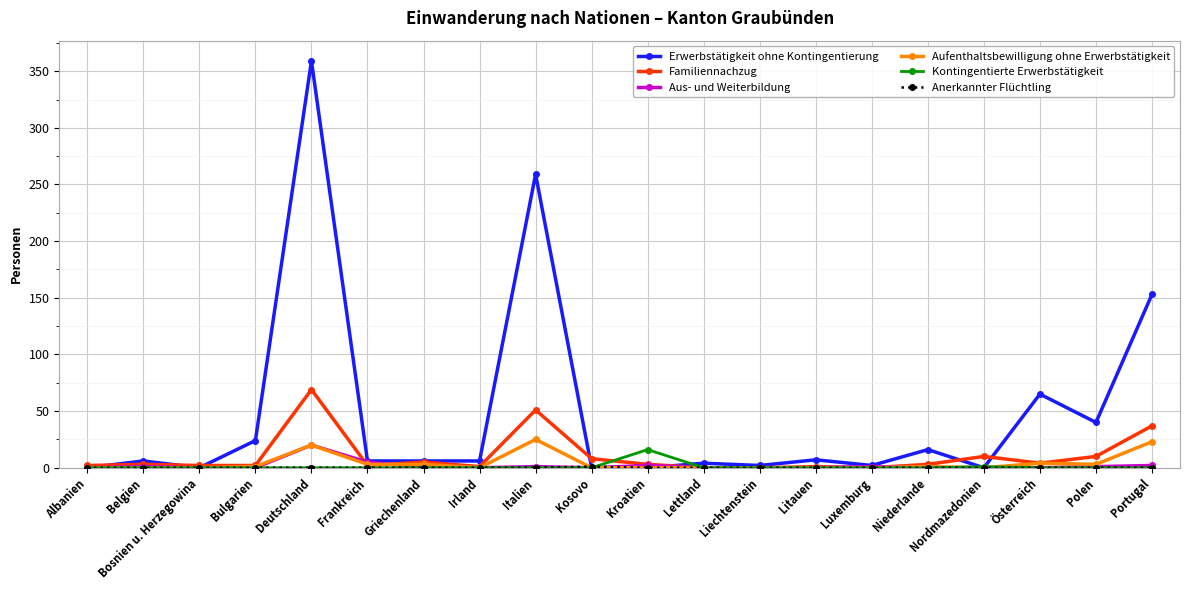

How many distinct data groups are displayed?

6